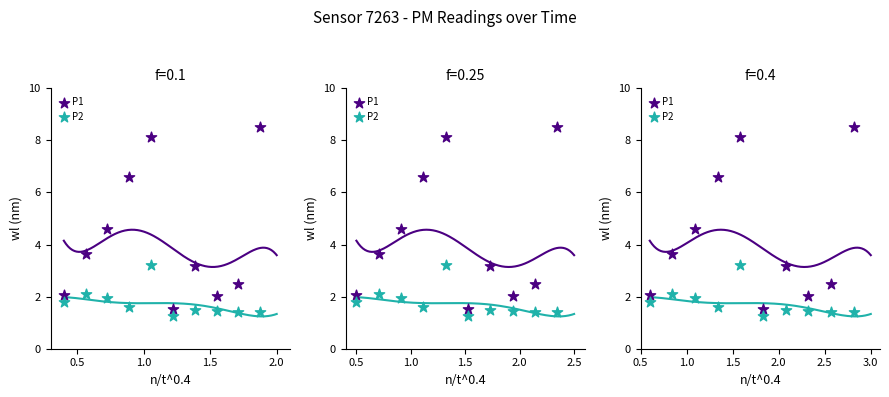

What are all the series names shown in the legend?

P1, P2